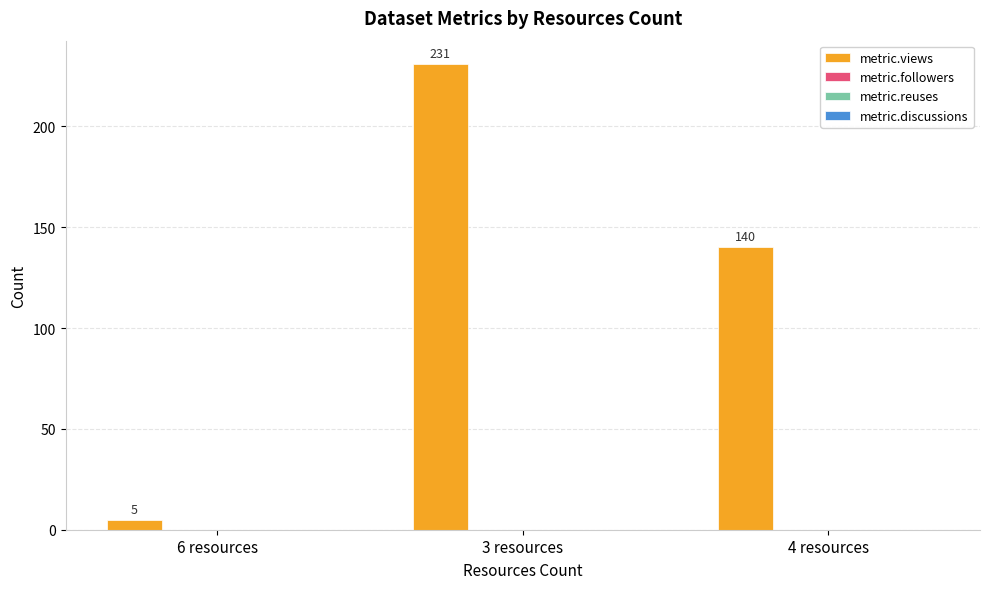

Count the values in the range 5 to 231.

3